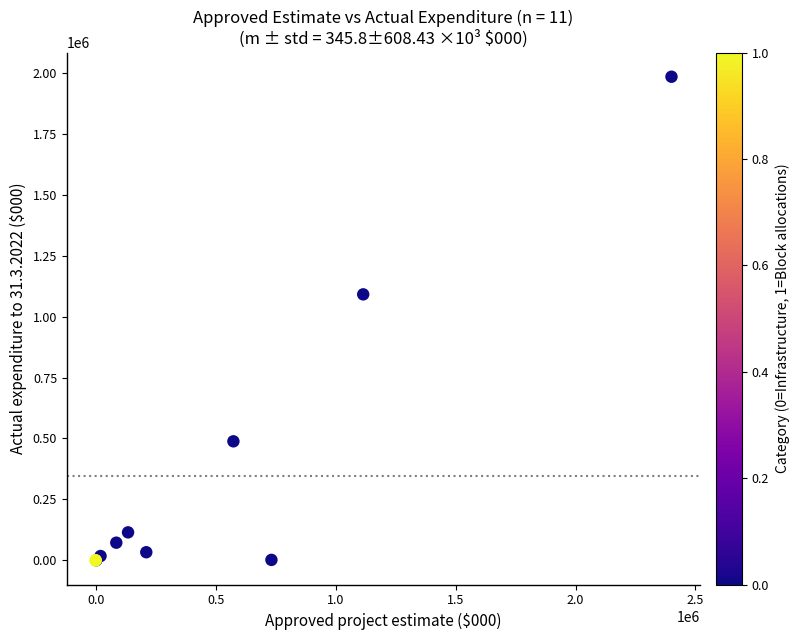

What Y value in the scatter plot is closest to 992241?

1091410